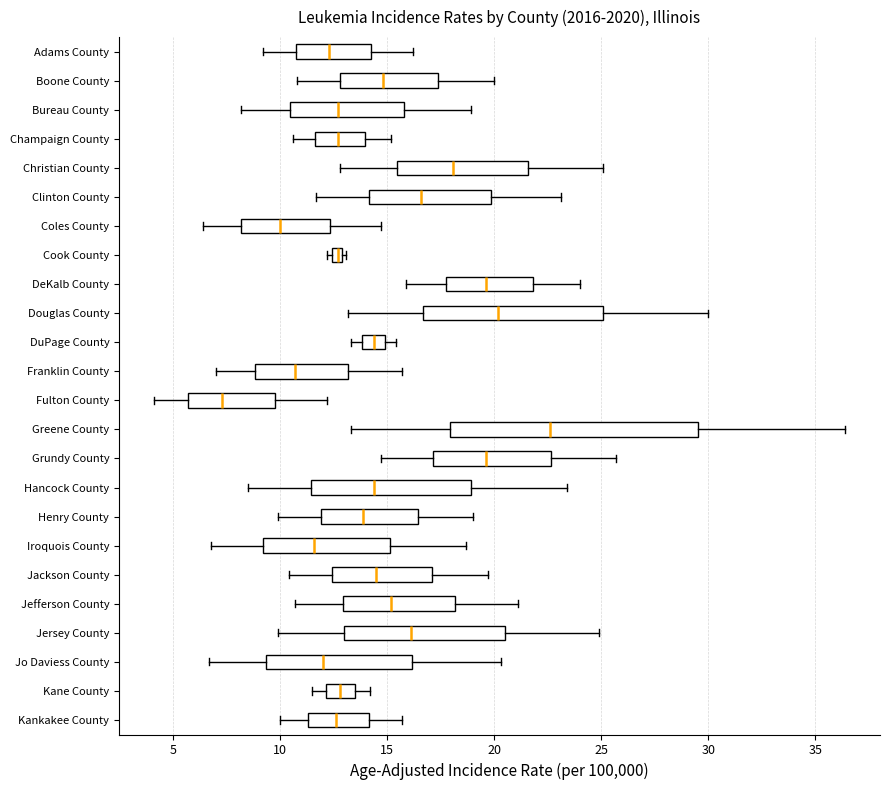

Which box's median line is the furthest to the right?

Greene County